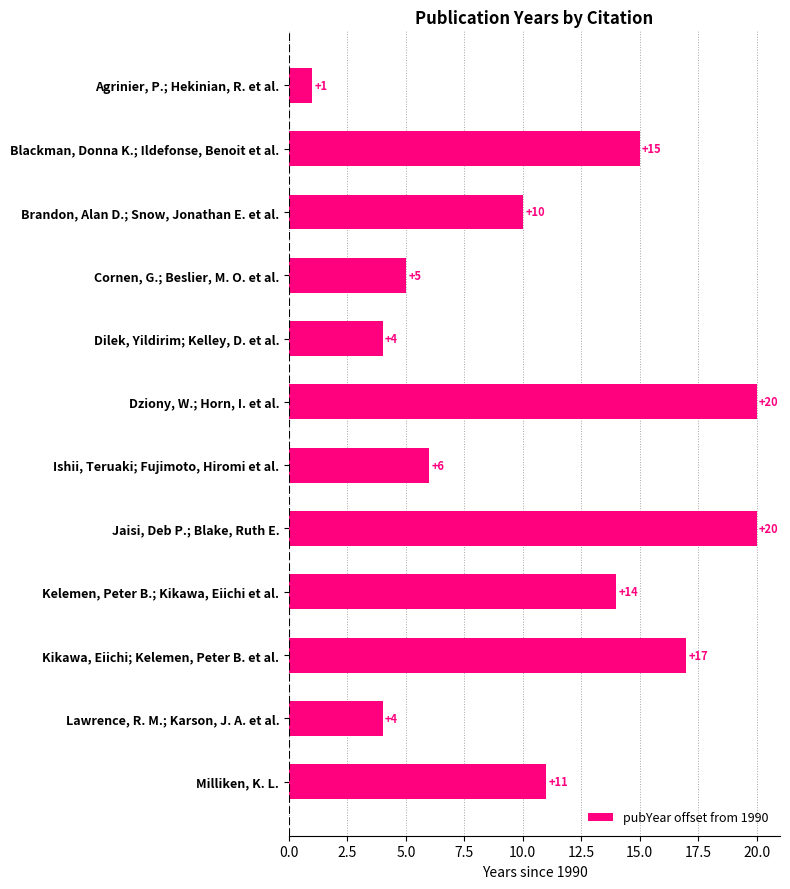

Count the number of categories in the chart.

12